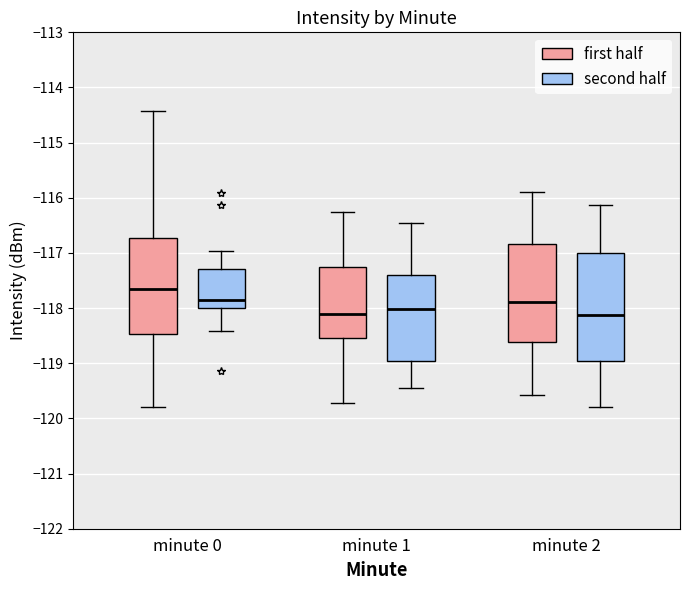

Which box's median line is the highest?

minute 0 (first half)